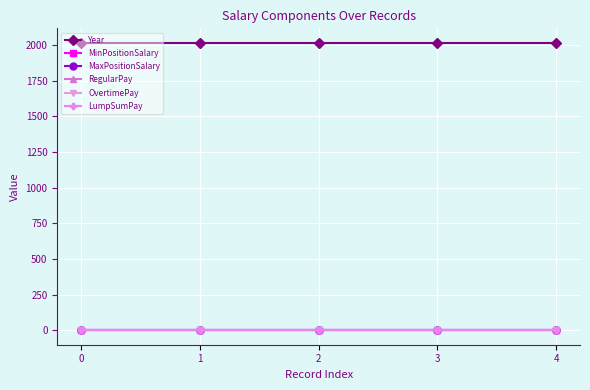

True or false: MaxPositionSalary and MinPositionSalary intersect in this chart.

False